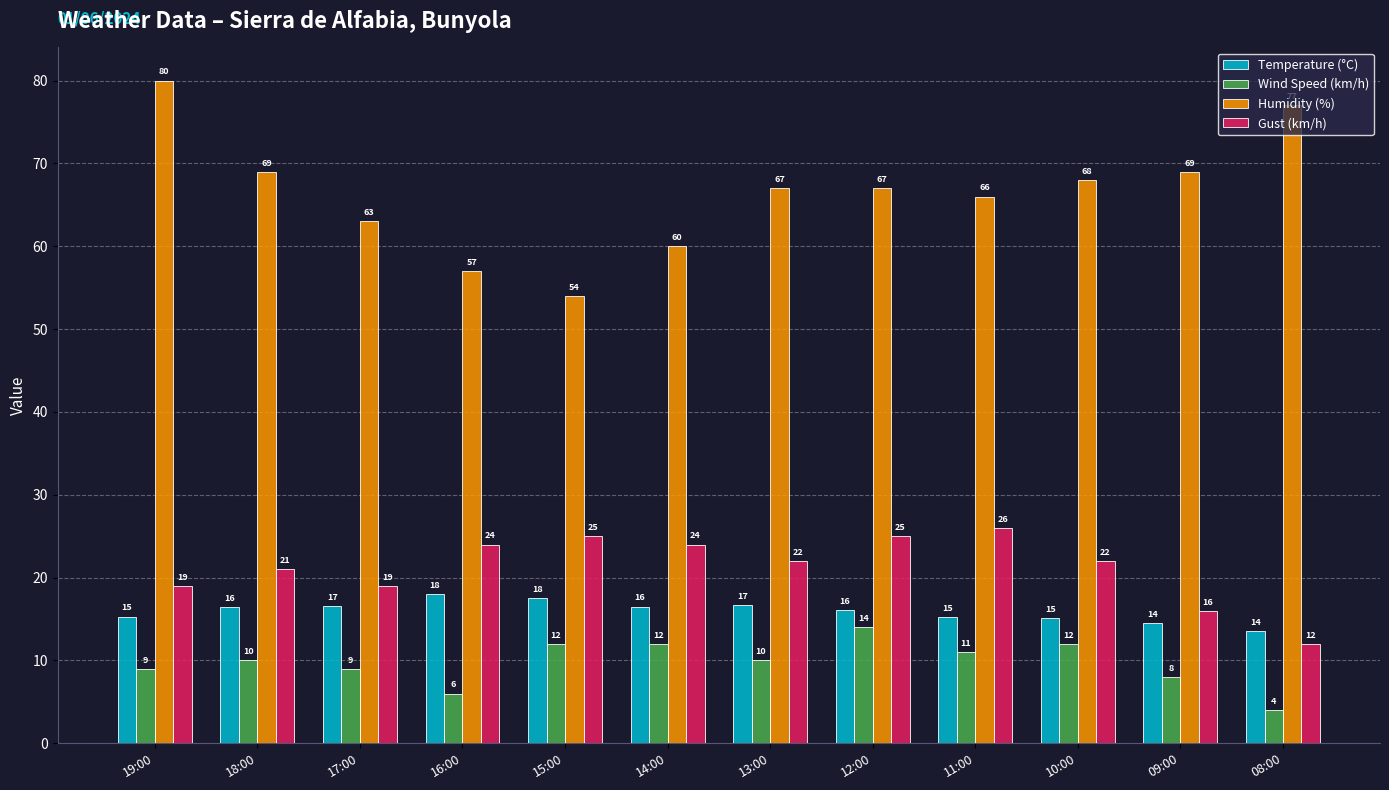

How many bars are there in total?

48